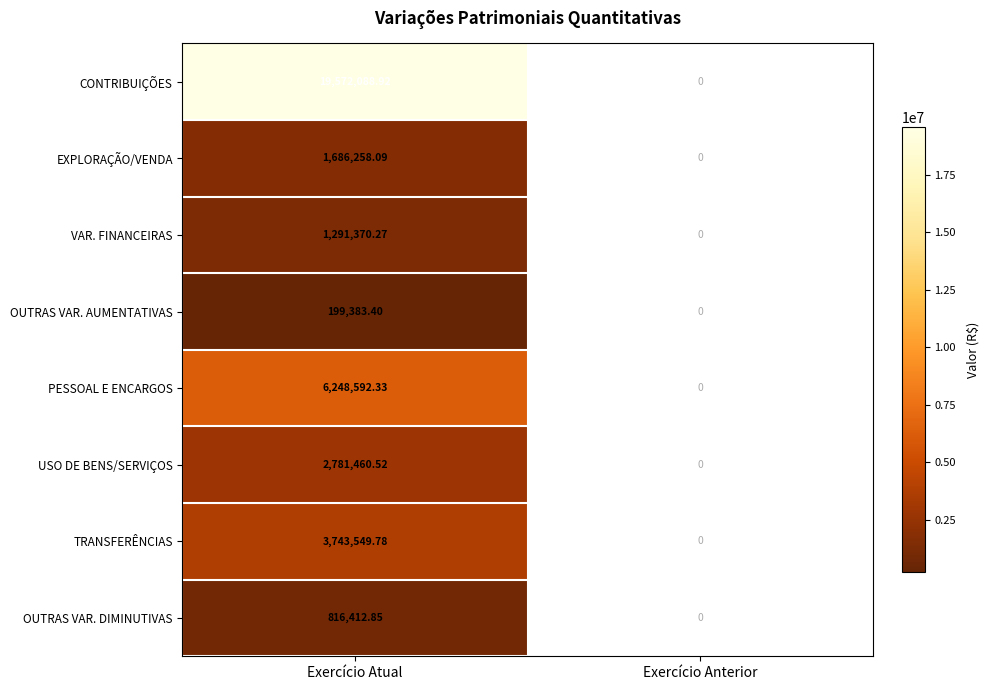

What is the total value across all series at Exercício Atual?

36339116.2